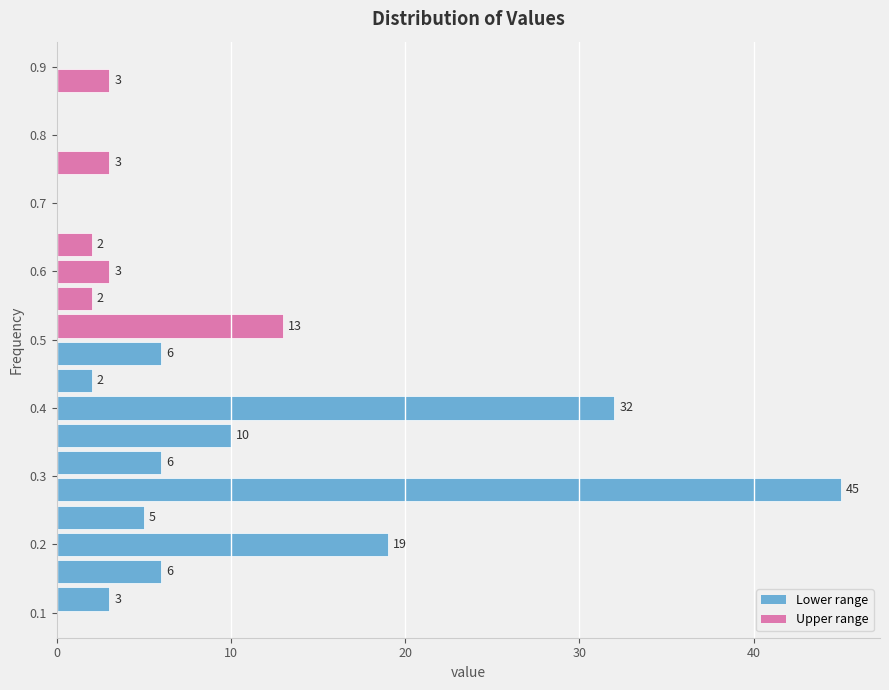

Over which range of the y-axis is the bar longest?

0.26 to 0.30